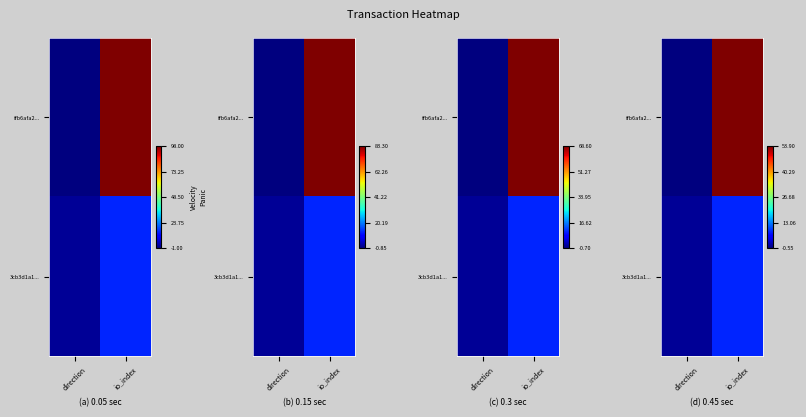

What is the difference between the maximum and minimum values in the 3cb3d1a1... series?

7.7